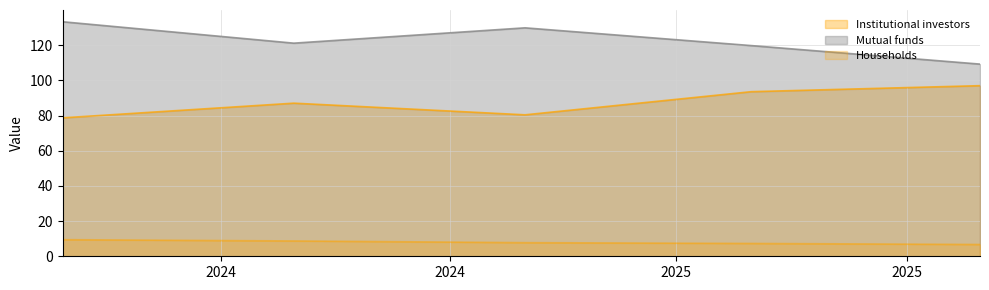

List the series in order of their peak value, lowest first.

Households, Institutional investors, Mutual funds